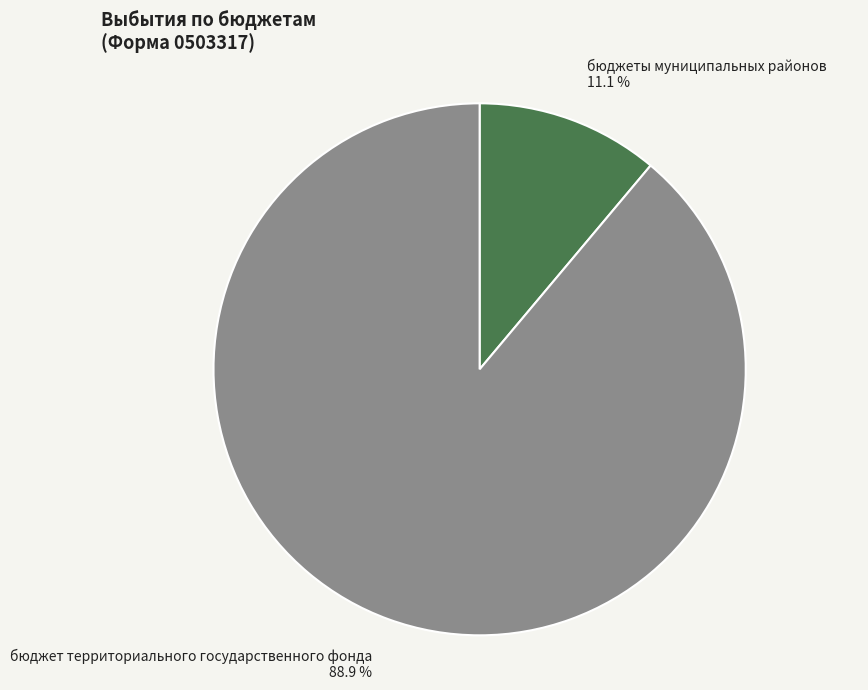

To the nearest percent, what is the combined percentage of бюджет территориального государственного фонда and бюджеты муниципальных районов?

100%